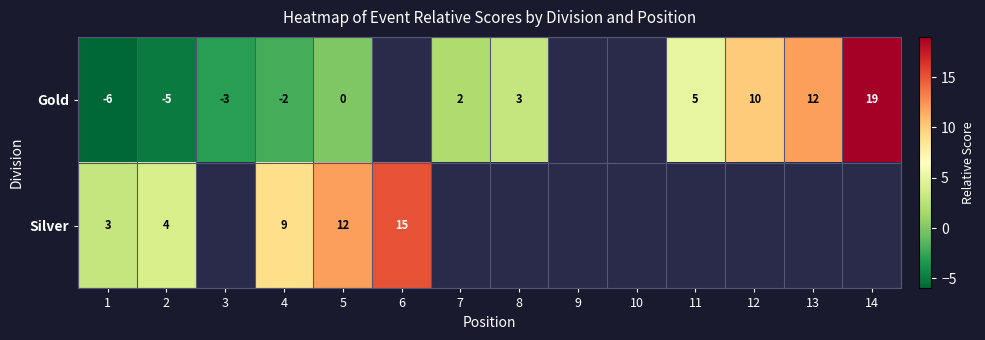

The value of Gold at 7 is 3.6. True or false?

False